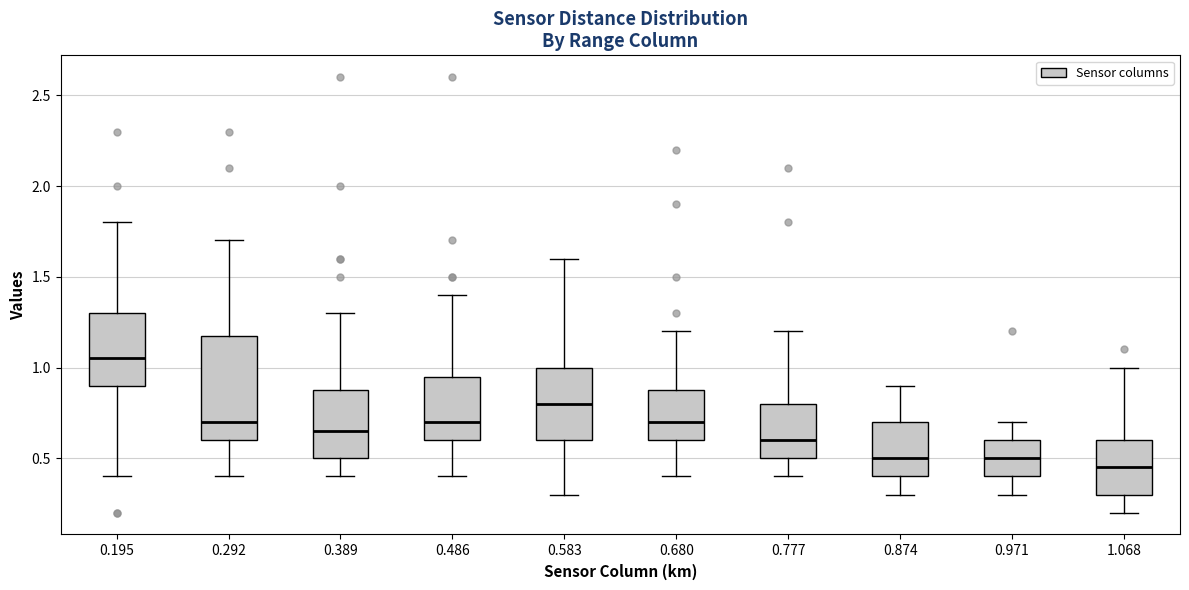

Which box's median line is the highest?

0.195